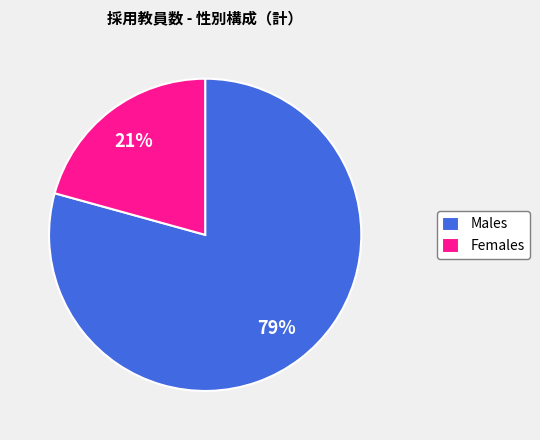

Combined, do Males and Females account for over 50%?

Yes